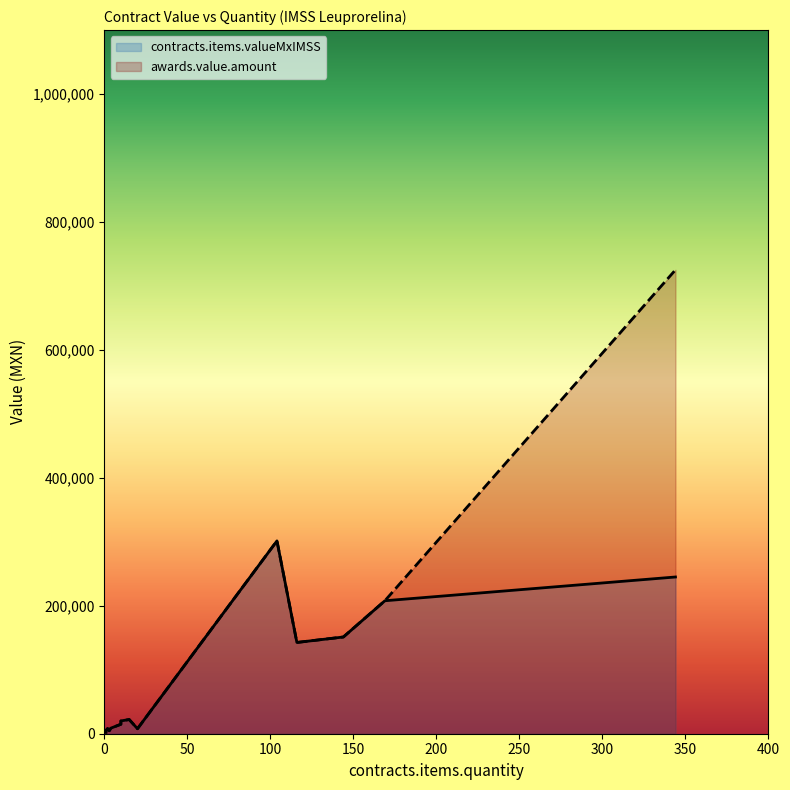

Reading right to left, transcribe all the data shown in this chart.

contracts.items.valueMxIMSS: 245017.5	2050.0	8760.0	4650.0	301480.4	14780.0	22170.0	142680.0	207870.0	151214.4	3900.0	3900.0	3900.0	4000.0	3900.0	8000.0	5000.0	7800.0	7800.0	20000.0
awards.value.amount: 725152.0	2050.0	8760.0	4650.0	301480.4	14780.0	22170.0	142680.0	207870.0	151214.4	3900.0	3900.0	3900.0	4000.0	3900.0	8000.0	5000.0	7800.0	7800.0	20000.0